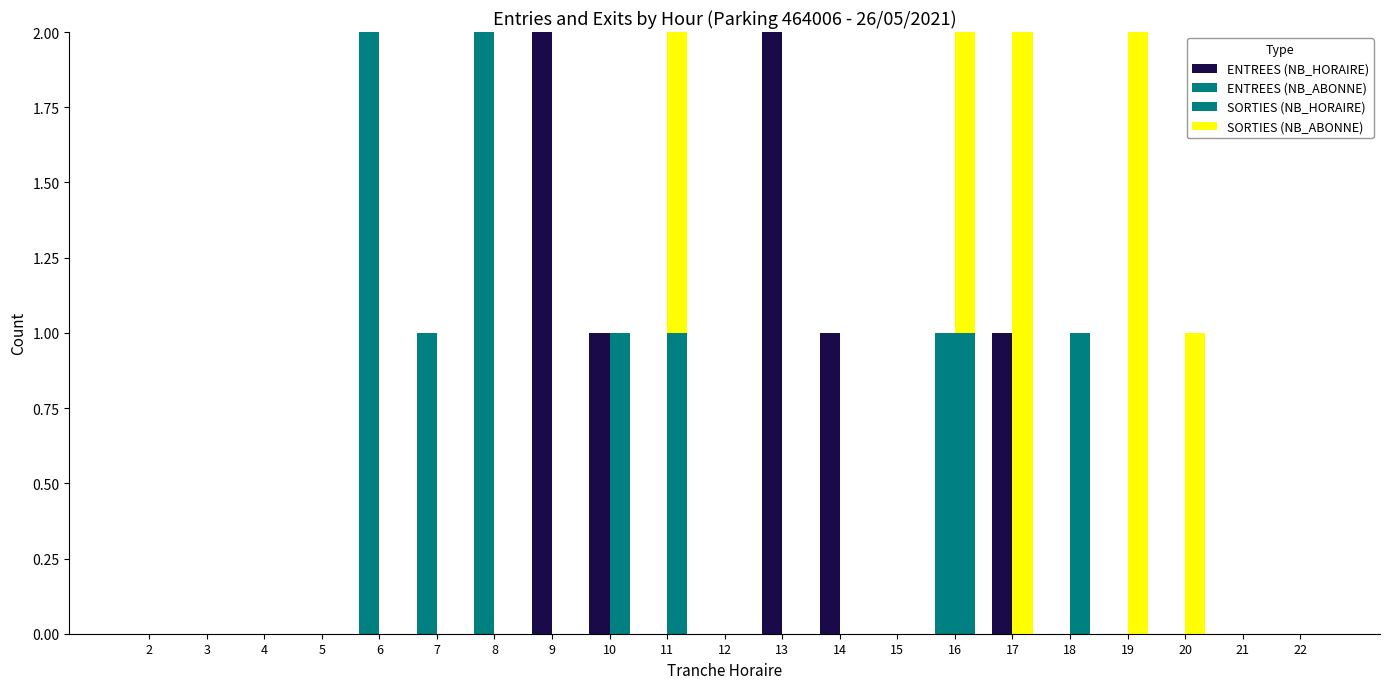

How many values in the ENTREES (NB_HORAIRE) series exceed 0?

5